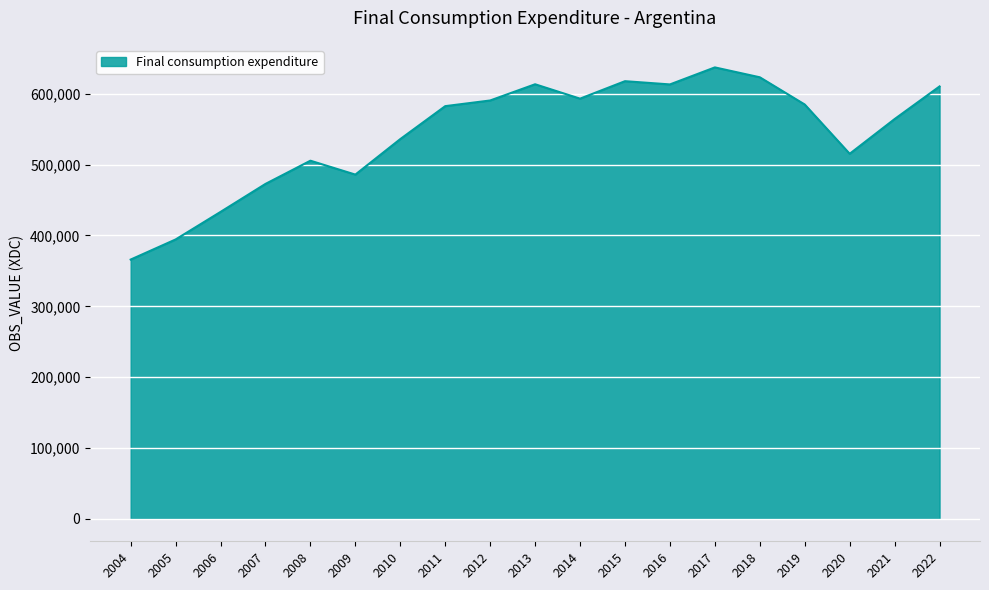

Read the value at 2015.

617938